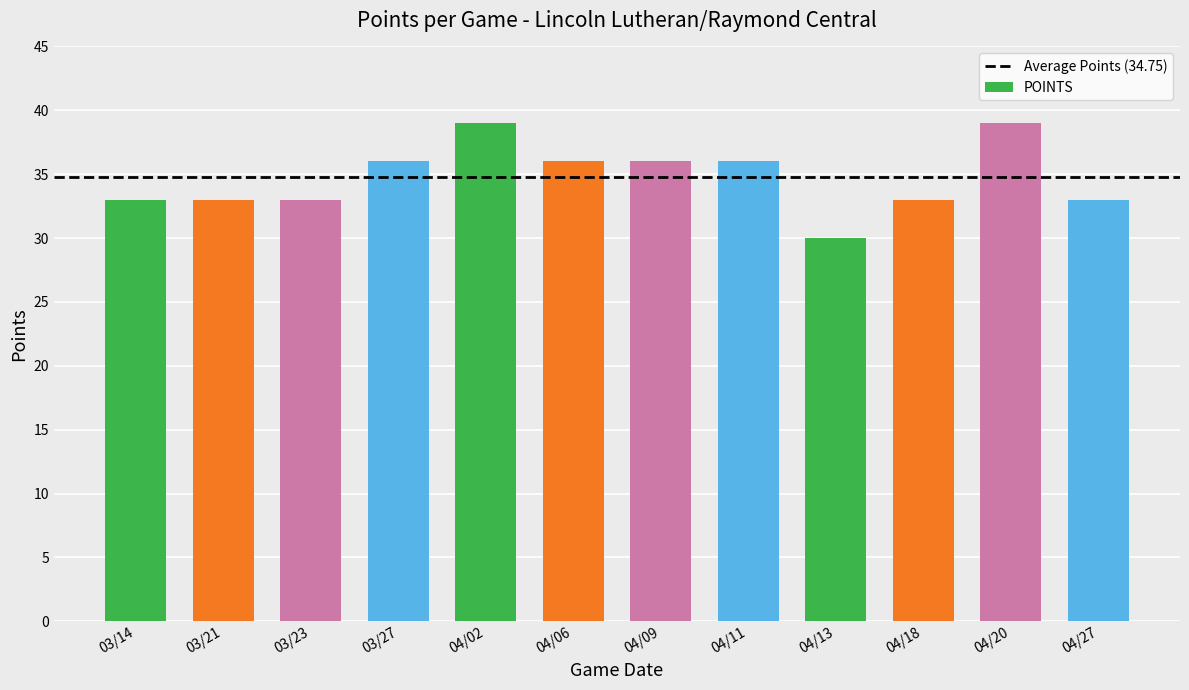

What is the change in value from 03/27 to 04/13?

-6